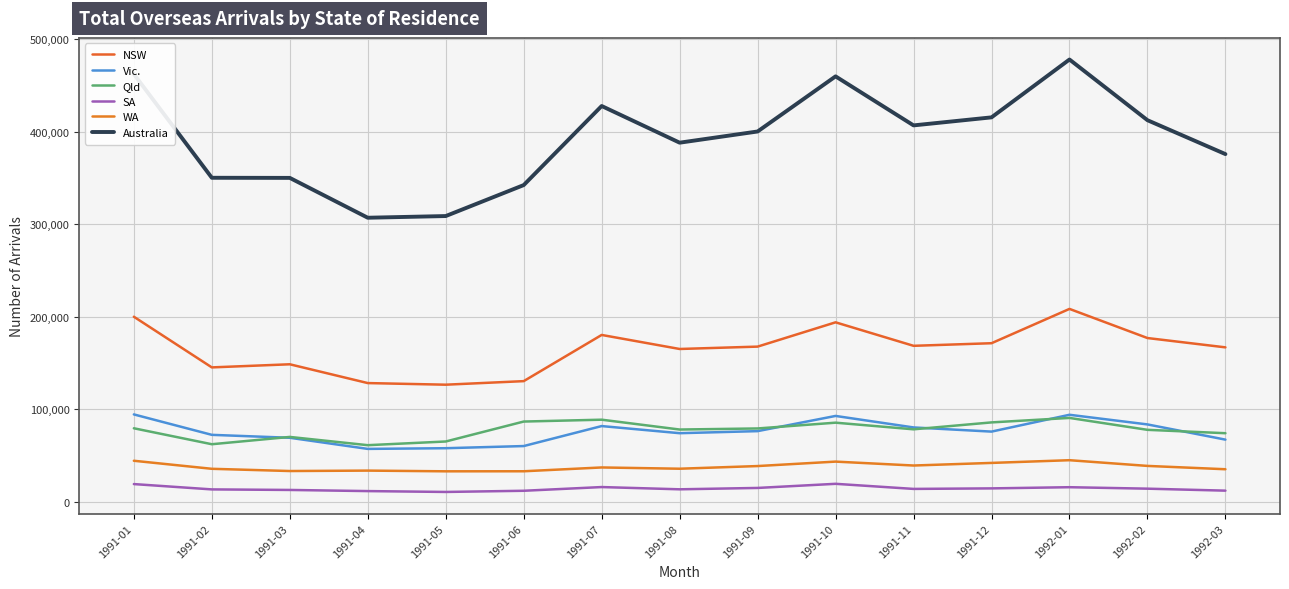

Reading left to right, extract all data points from this chart.

NSW: 200040	145330	148690	128400	126650	130490	180370	165210	167770	194000	168630	171440	208490	177030	166970
Vic.: 94560	72500	69330	57320	58060	60390	81970	74280	76500	92910	80490	75990	94160	83750	67330
Qld: 79590	62360	70250	61330	65310	86850	88860	78230	79390	85630	78460	85930	90760	77910	74260
SA: 19330	13580	12990	11760	10830	12100	16110	13680	15160	19610	14110	14680	15950	14370	12230
WA: 44510	35830	33420	33880	33110	33160	37280	35910	38790	43590	39370	42180	45110	38950	35350
Australia: 462080	350090	349970	306940	308760	342200	427590	387990	400080	459600	406660	415330	477800	412270	375660